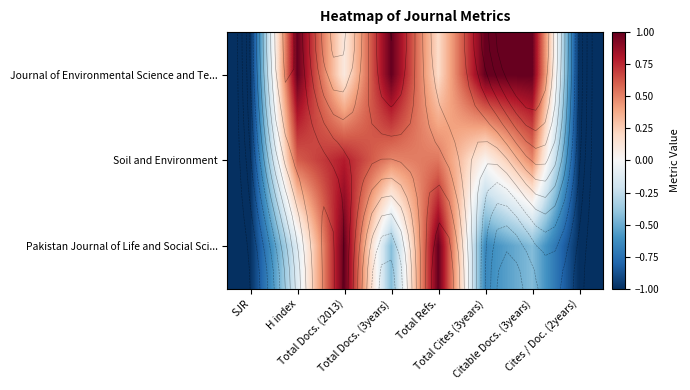

How many values in the Journal of Environmental Science and Te... series are below 1?

4